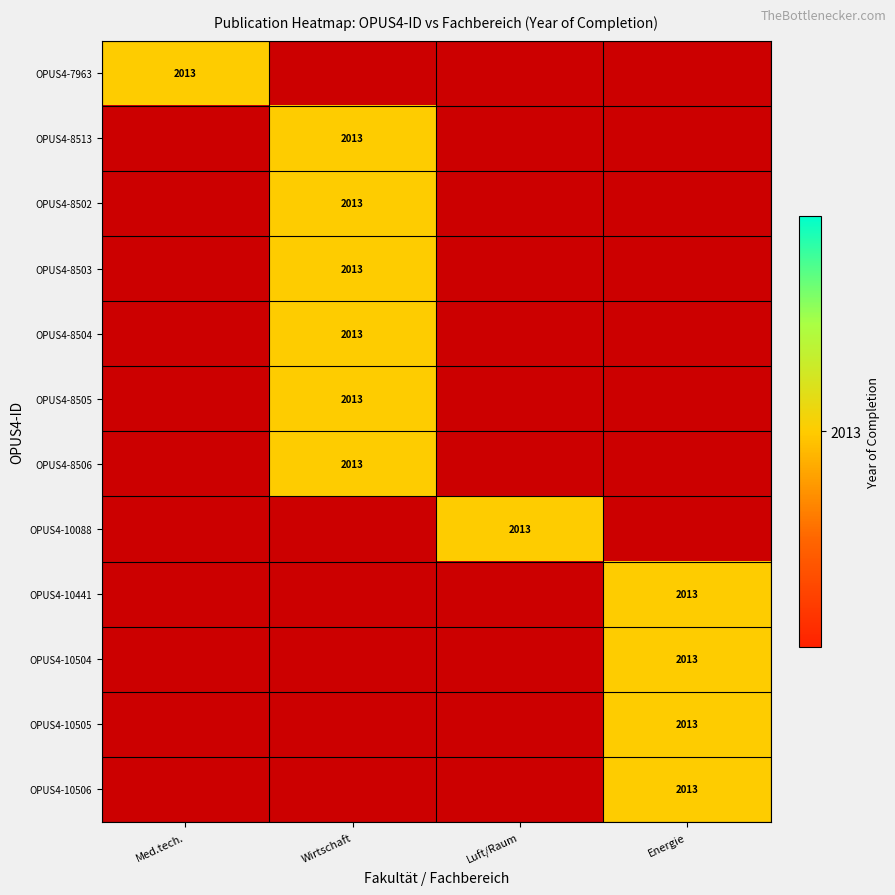

True or false: OPUS4-8505 has a value of 3296 at Wirtschaft.

False